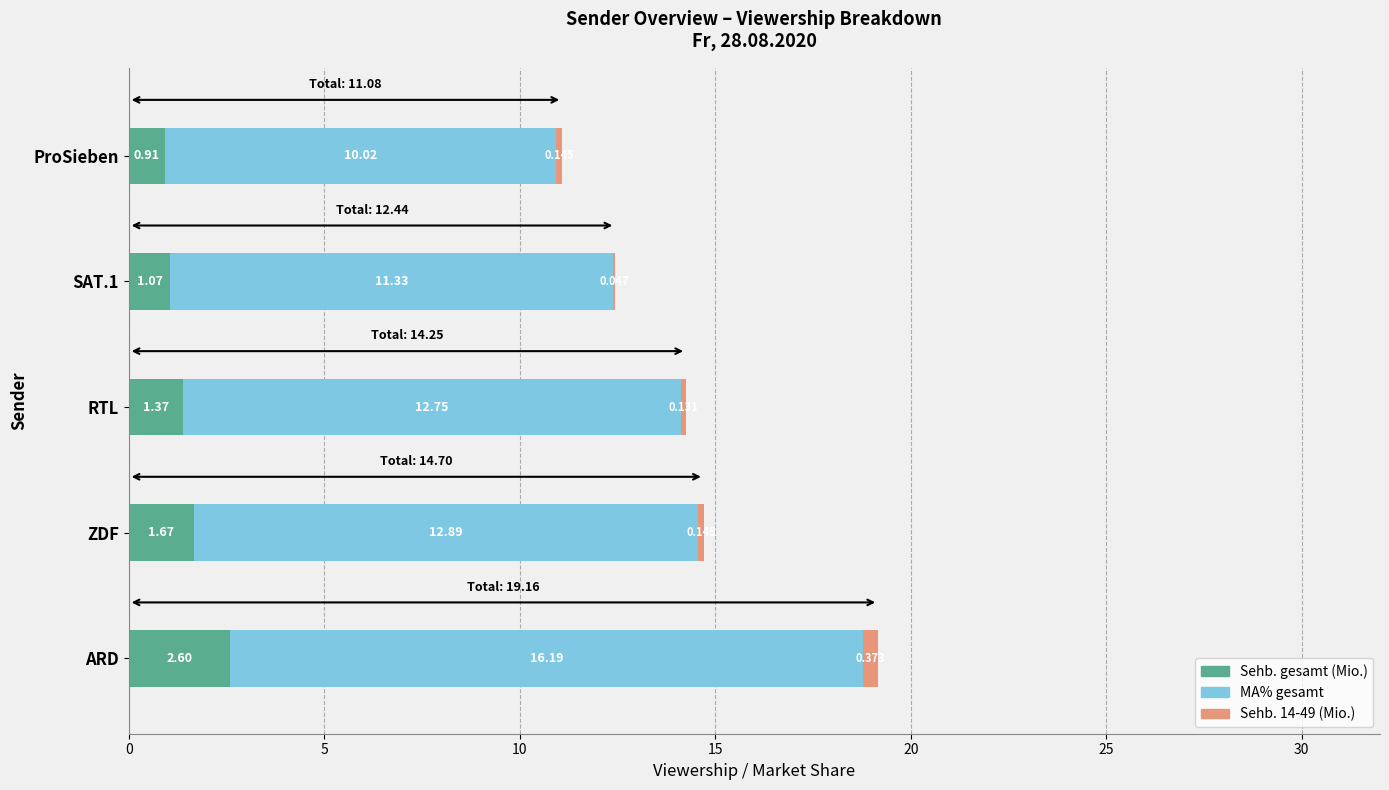

At which category is the sum across all series the highest?

ARD